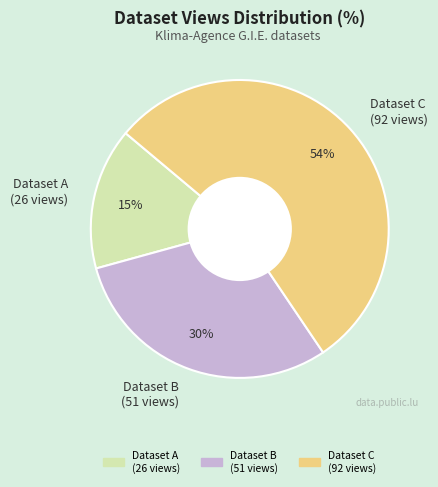

Is Dataset B (51 views) the majority of the pie?

No